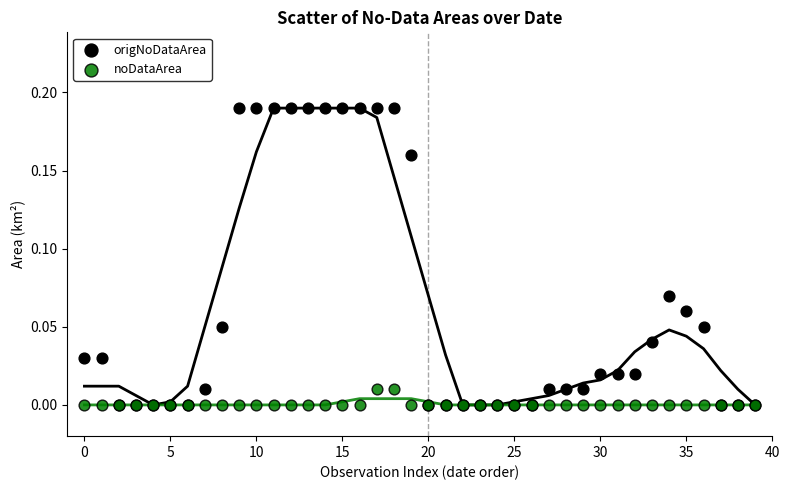

Which series reaches the maximum Y coordinate?

origNoDataArea